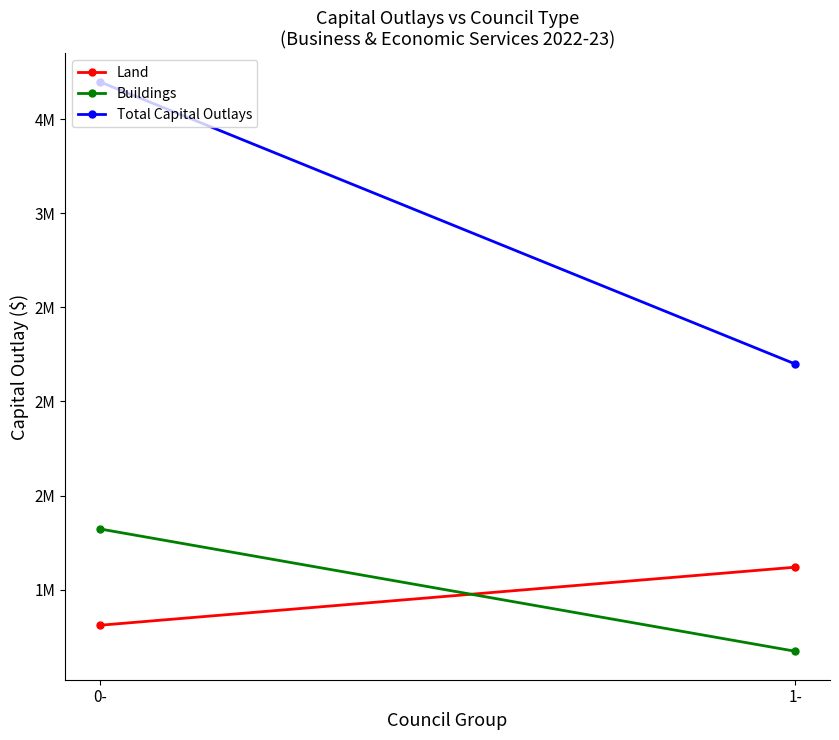

What is the value of the Total Capital Outlays point at the 1st from the left?

3699170.7